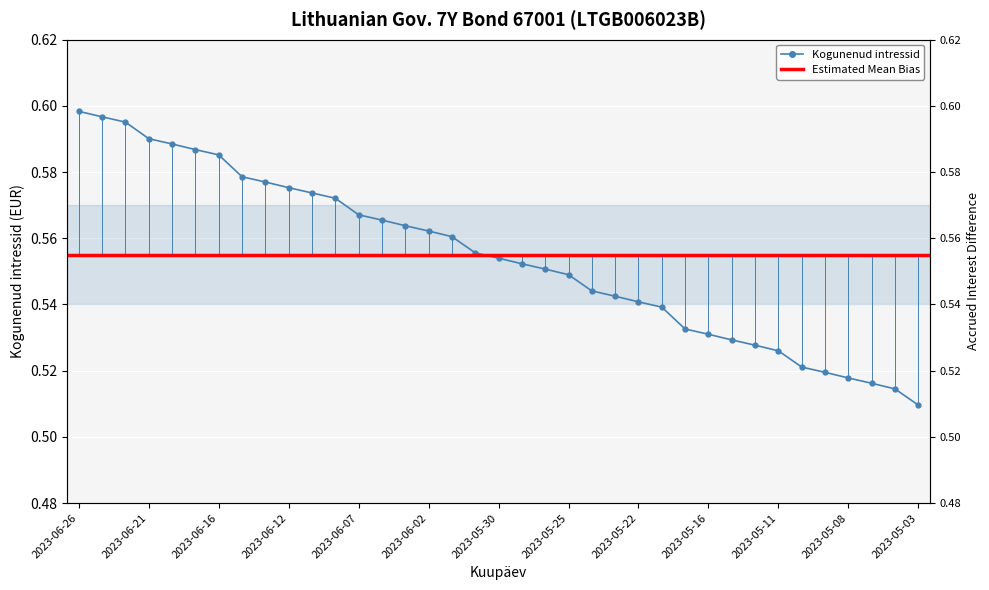

What is the maximum value shown in the chart?

0.6